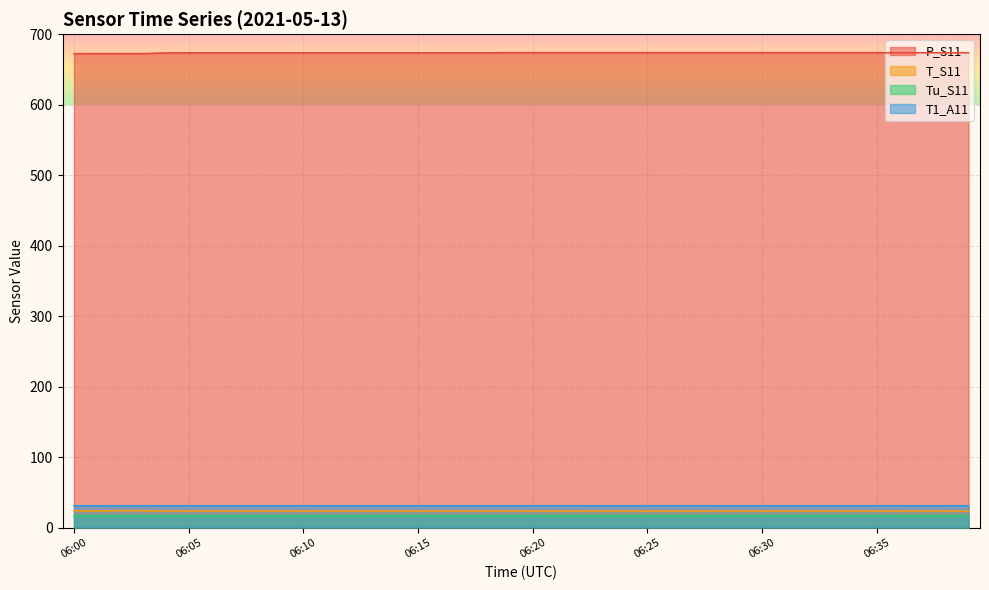

What value does the Tu_S11 series have at 06:28?

16.6